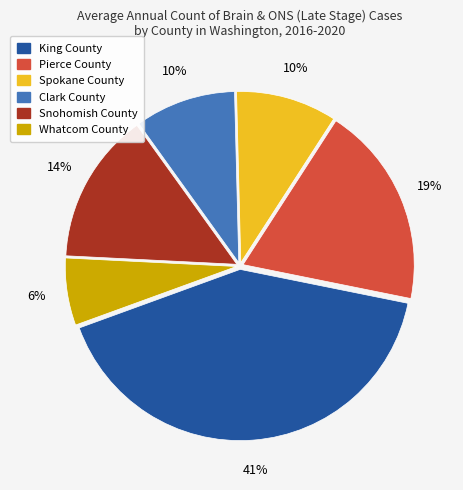

Is the sum of Pierce County and Spokane County greater than half?

No